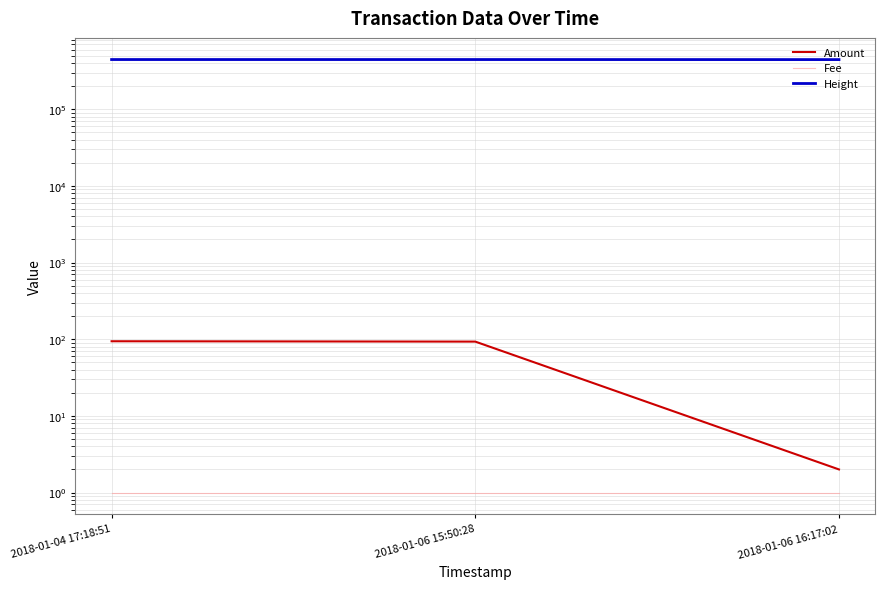

At 2018-01-06 15:50:28, list the series in order from smallest to largest.

Fee, Amount, Height